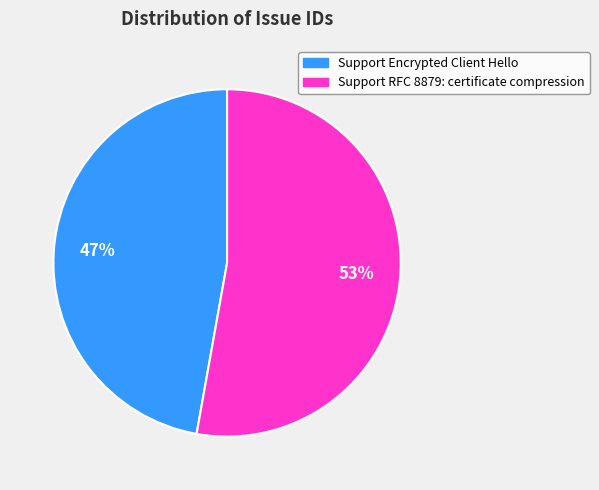

Is there a majority slice in this chart?

Yes